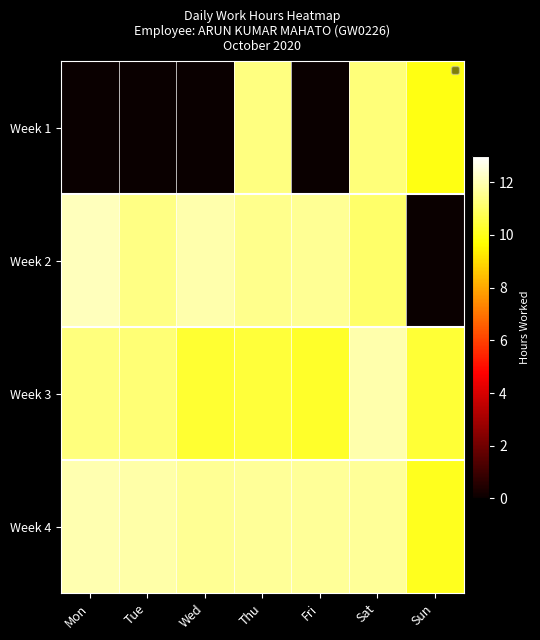

True or false: the data shows 11.6 at Wed.

True